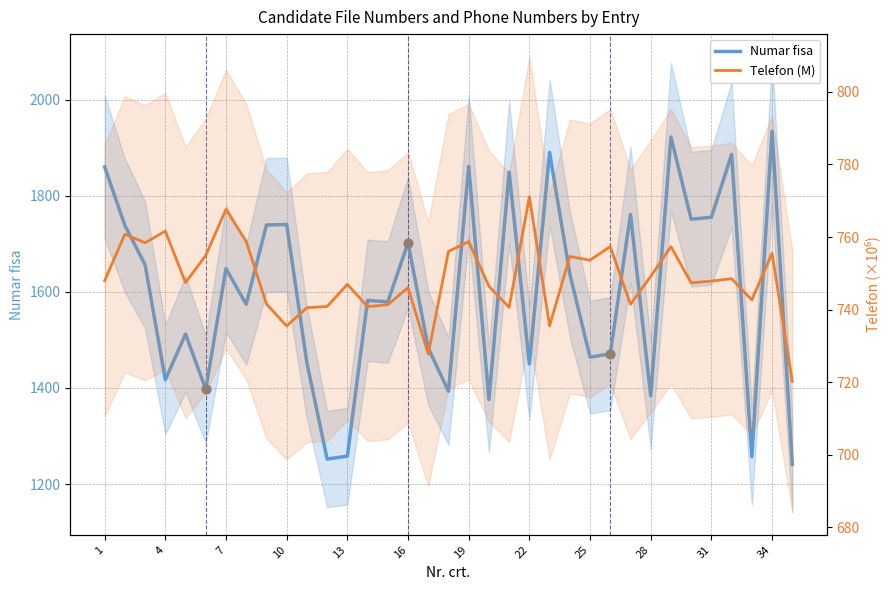

Which series reaches the minimum Y coordinate?

Telefon (M)